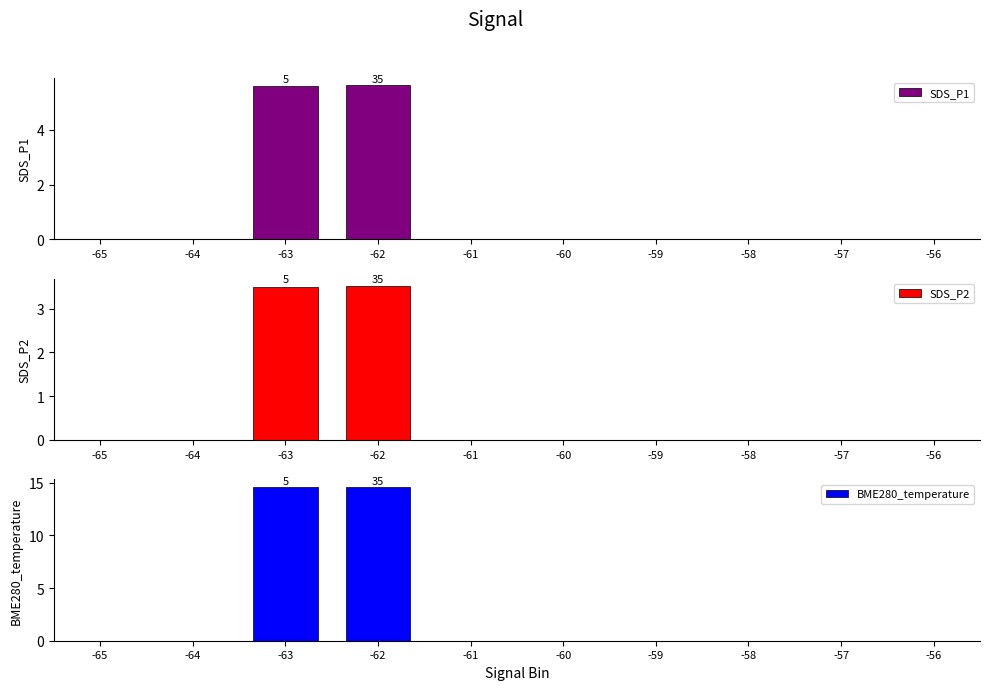

How many positive values does the SDS_P1 series have?

2